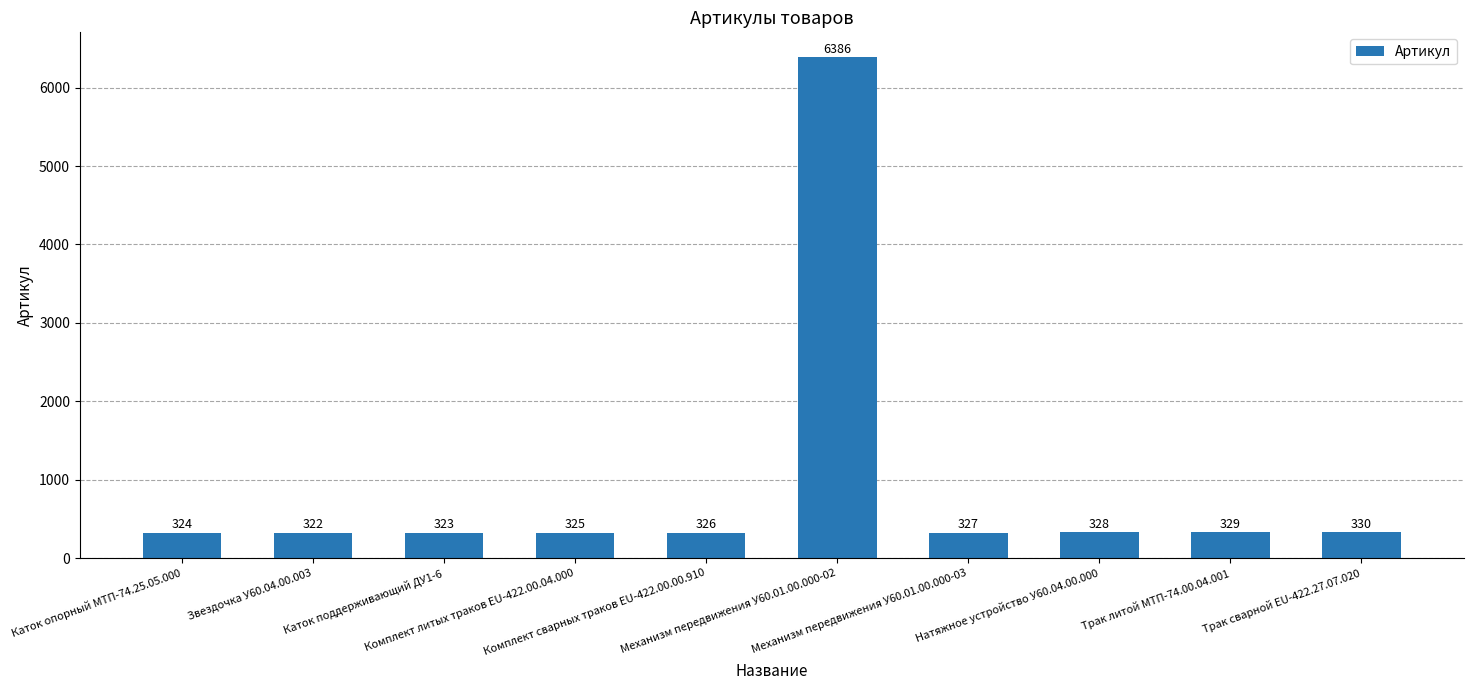

Which label corresponds to the smallest value in the chart?

Звездочка У60.04.00.003